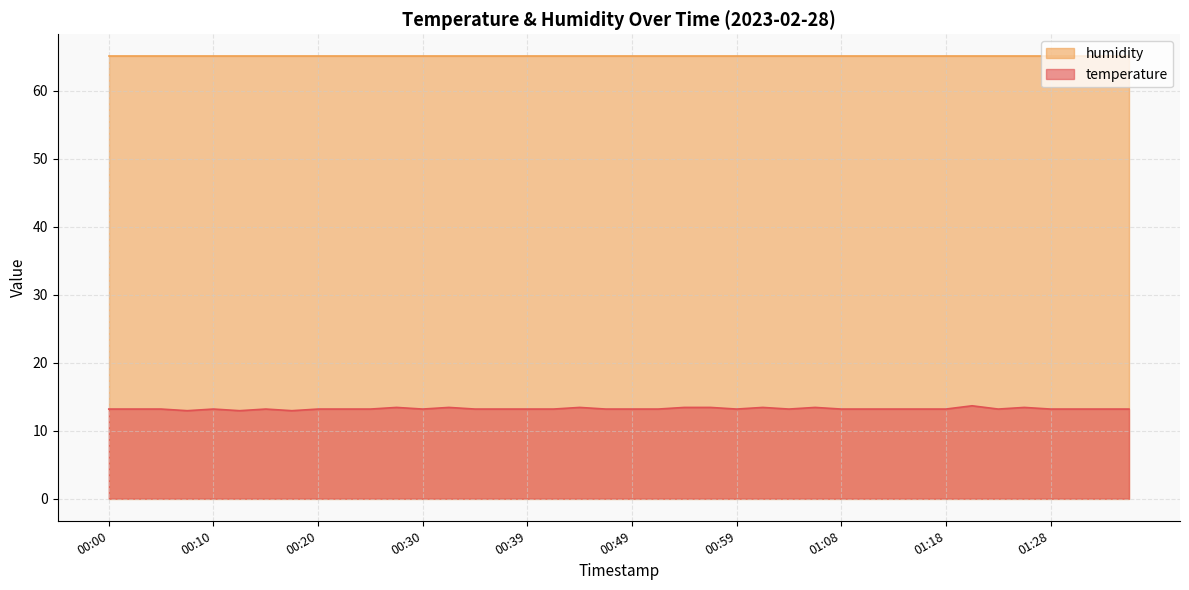

List the labels in order of value, largest first.

01:20, 00:27, 00:32, 00:44, 00:54, 00:56, 01:01, 01:06, 01:25, 00:00, 00:03, 00:05, 00:10, 00:15, 00:20, 00:22, 00:25, 00:30, 00:34, 00:37, 00:39, 00:42, 00:47, 00:49, 00:51, 00:59, 01:03, 01:08, 01:11, 01:13, 01:16, 01:18, 01:23, 01:28, 01:30, 01:33, 01:35, 00:08, 00:13, 00:17